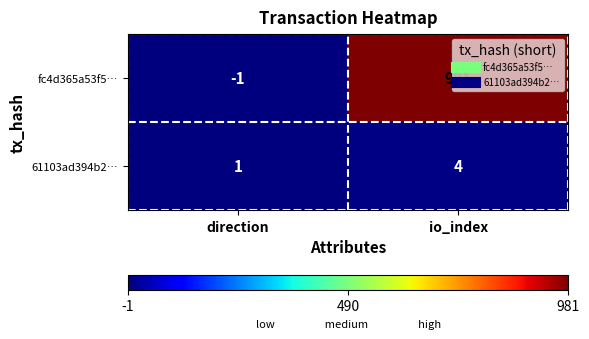

What is the difference between the maximum and minimum values in the 61103ad394b2… series?

3